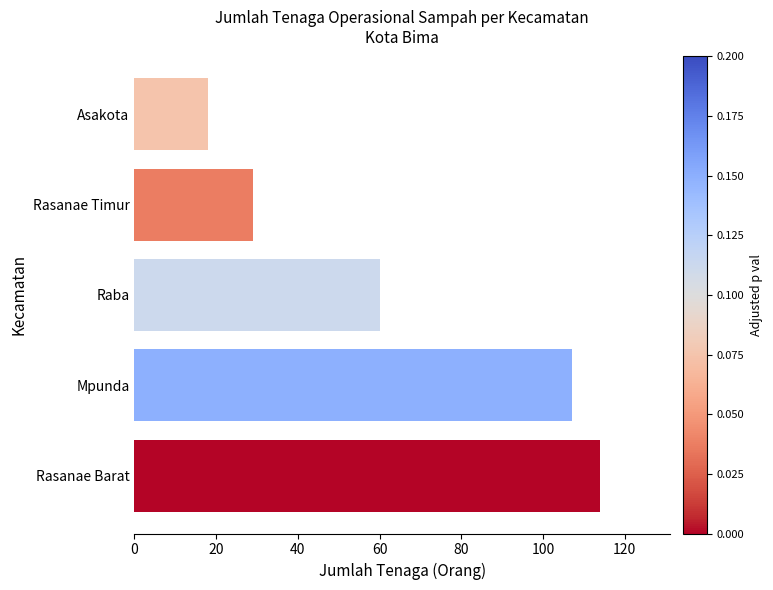

Is it true that the value at Mpunda is 107?

True